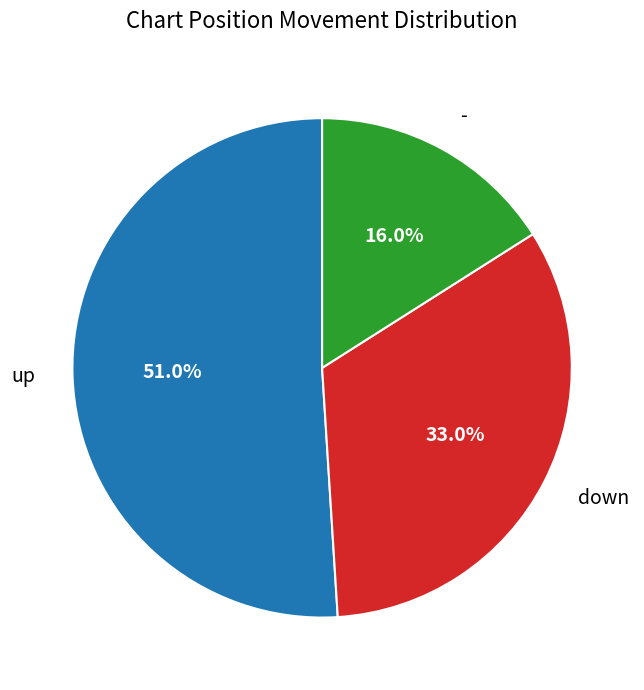

To the nearest percent, what is the combined percentage of down and up?

84%